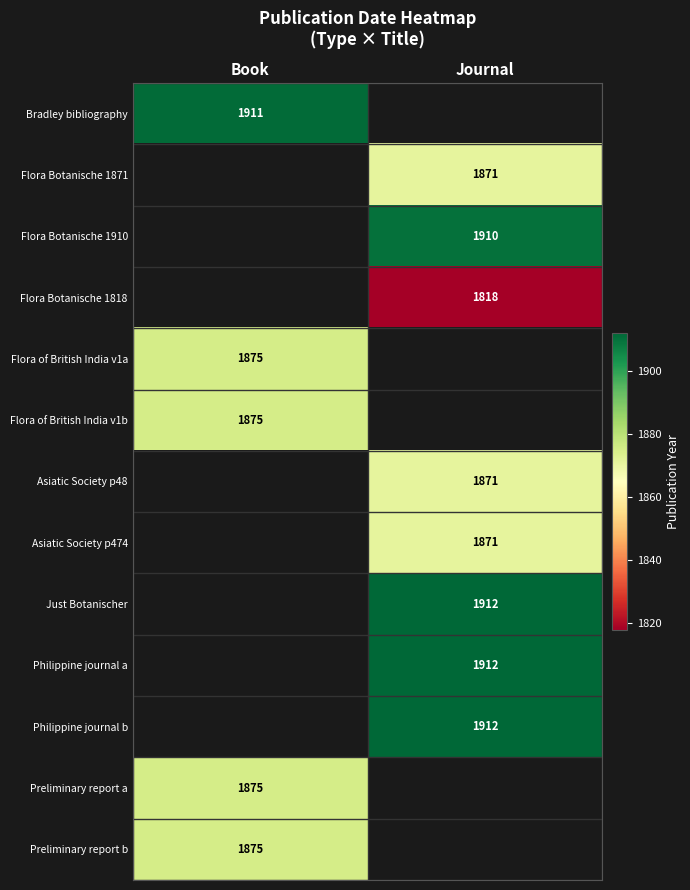

At how many categories does at least one series exceed 1863?

2